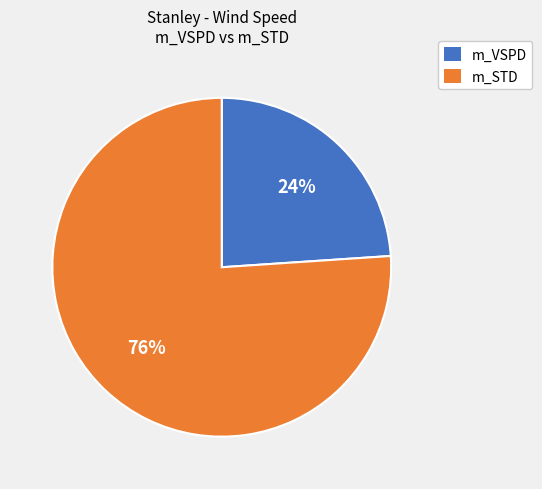

To the nearest percent, what is the combined percentage of m_STD and m_VSPD?

100%